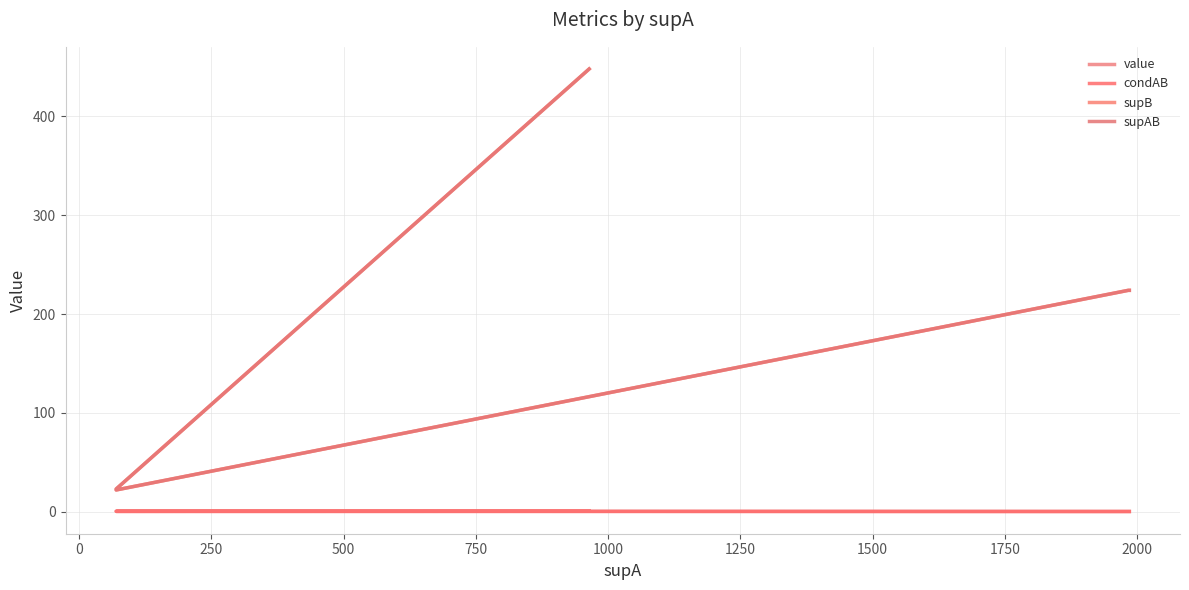

Between 0 and 750, which series saw the biggest shift?

supB